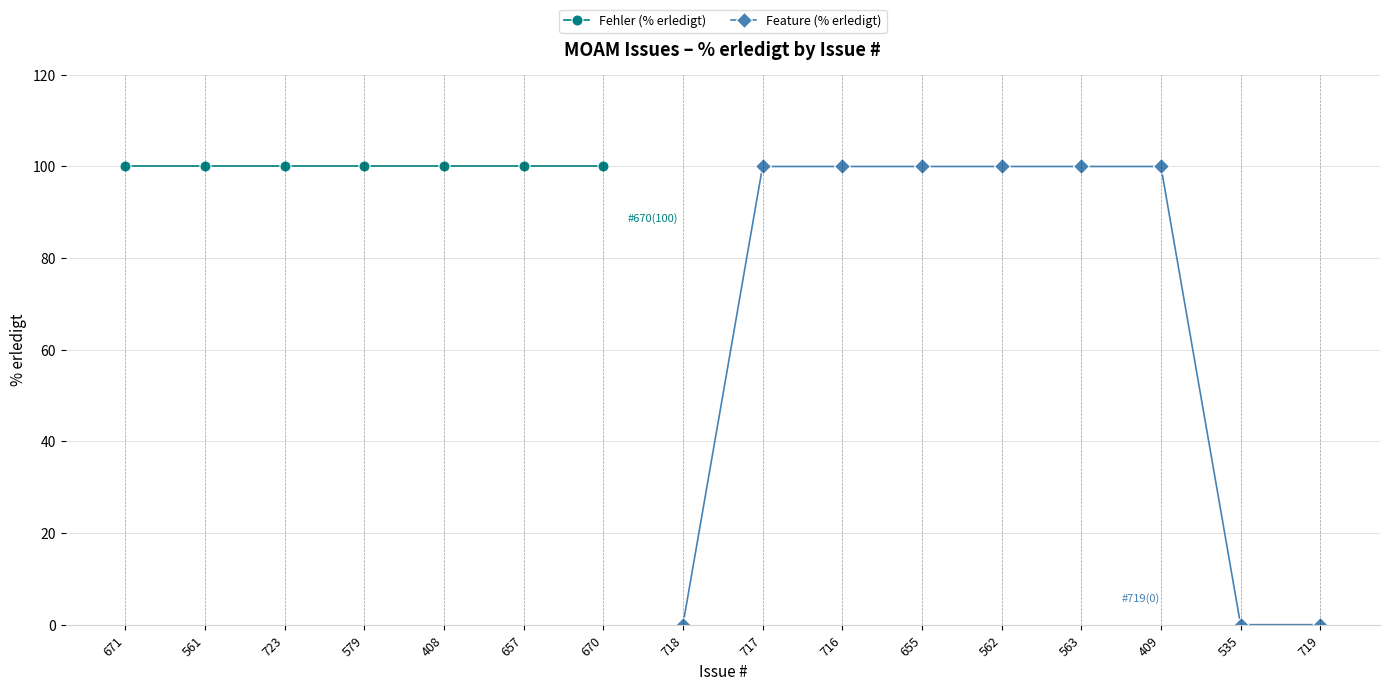

What is the difference between the maximum and minimum values?

100